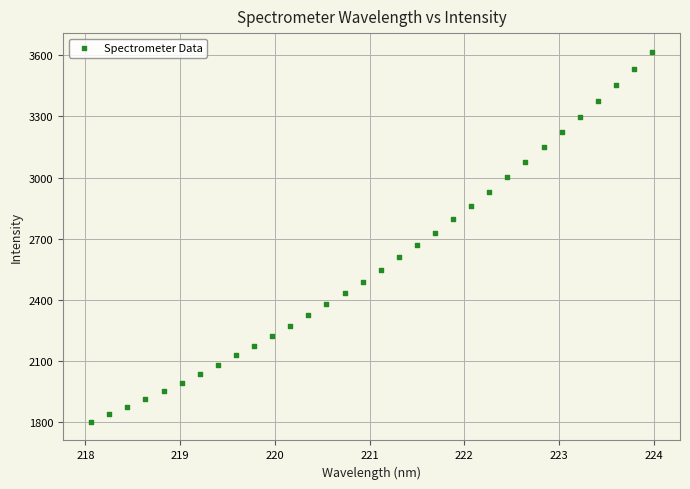

What is the range of Y values (max minus min)?

1818.6